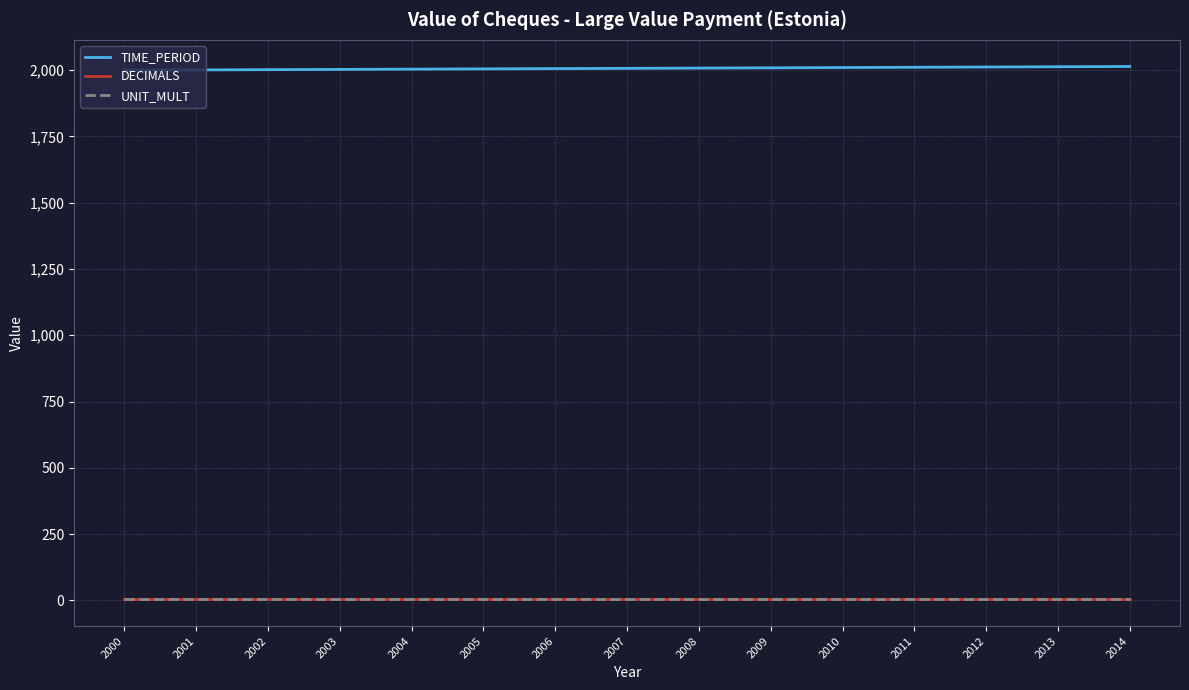

True or false: TIME_PERIOD and DECIMALS cross at least once.

False